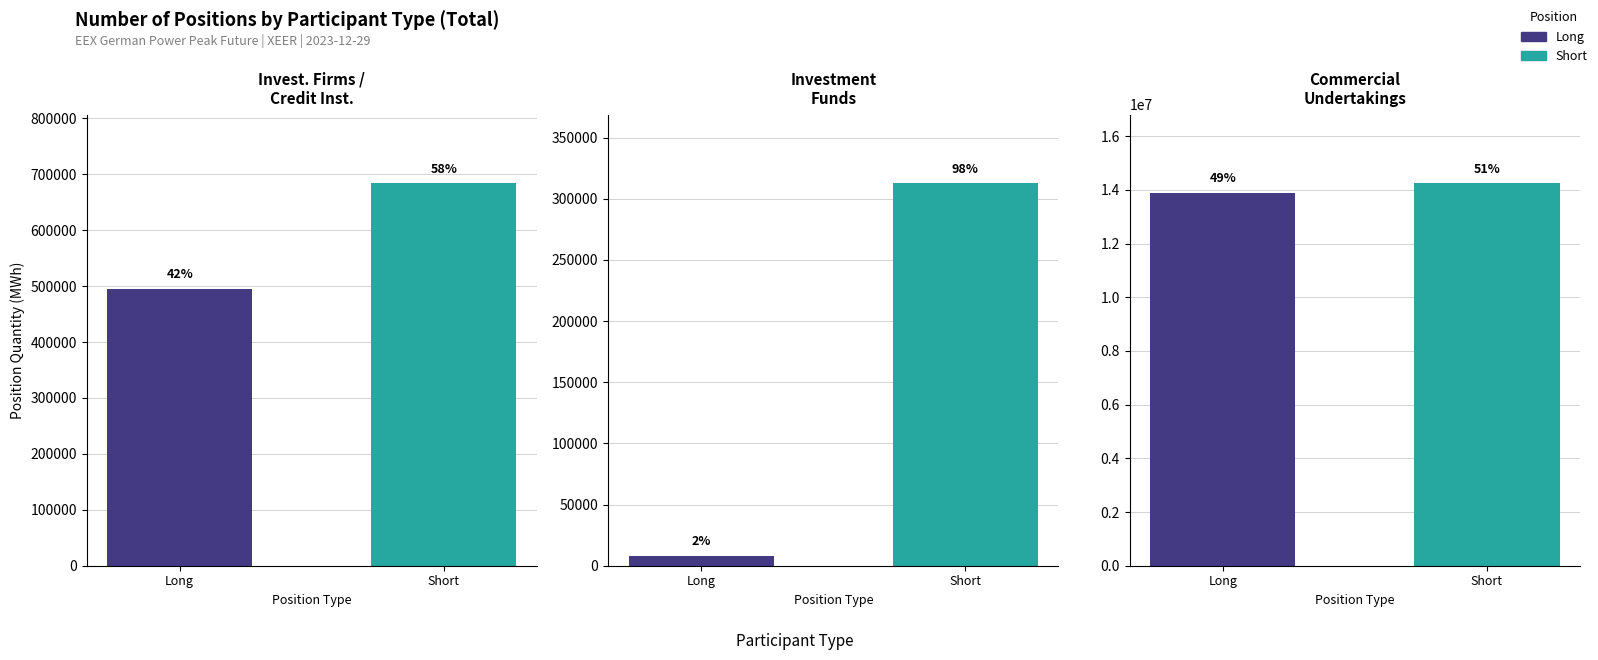

List the labels in order of Short value, smallest first.

Investment Funds, Investment Firms or credit institutions, Commercial Undertakings